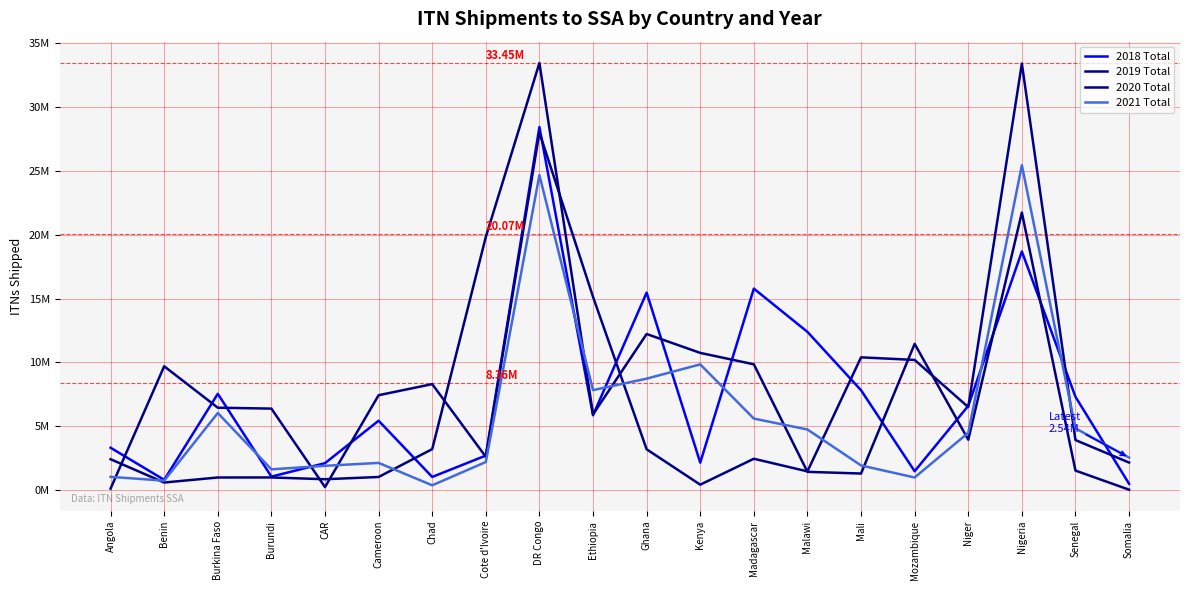

What are all the series names shown in the legend?

2018 Total, 2019 Total, 2020 Total, 2021 Total